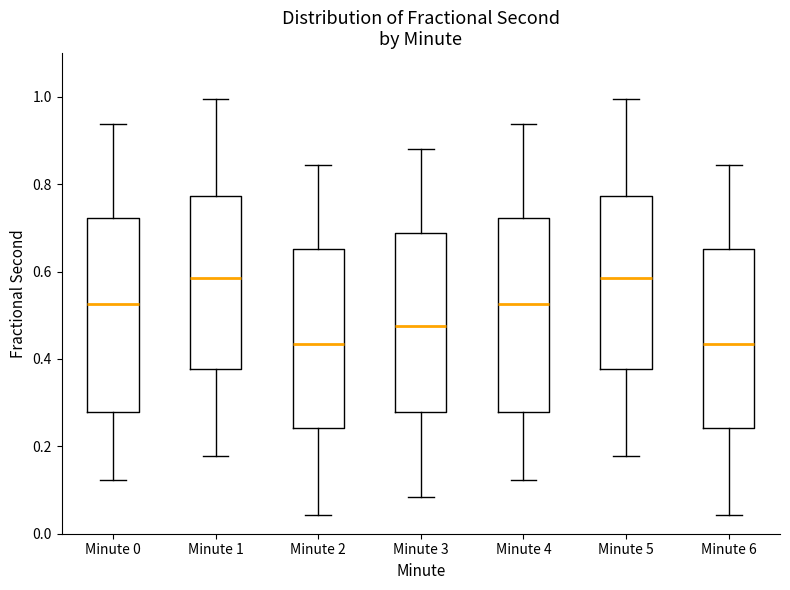

Where does the lower whisker of the box for Minute 1 end on the y-axis? The values are not printed on the chart, so give them approximately, as read against the axis.

0.18